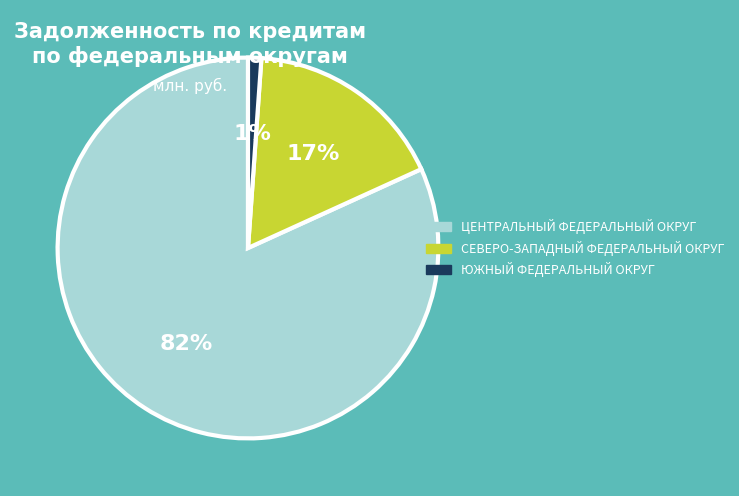

Is it true that СЕВЕРО-ЗАПАДНЫЙ ФЕДЕРАЛЬНЫЙ ОКРУГ is 6% of the pie?

False